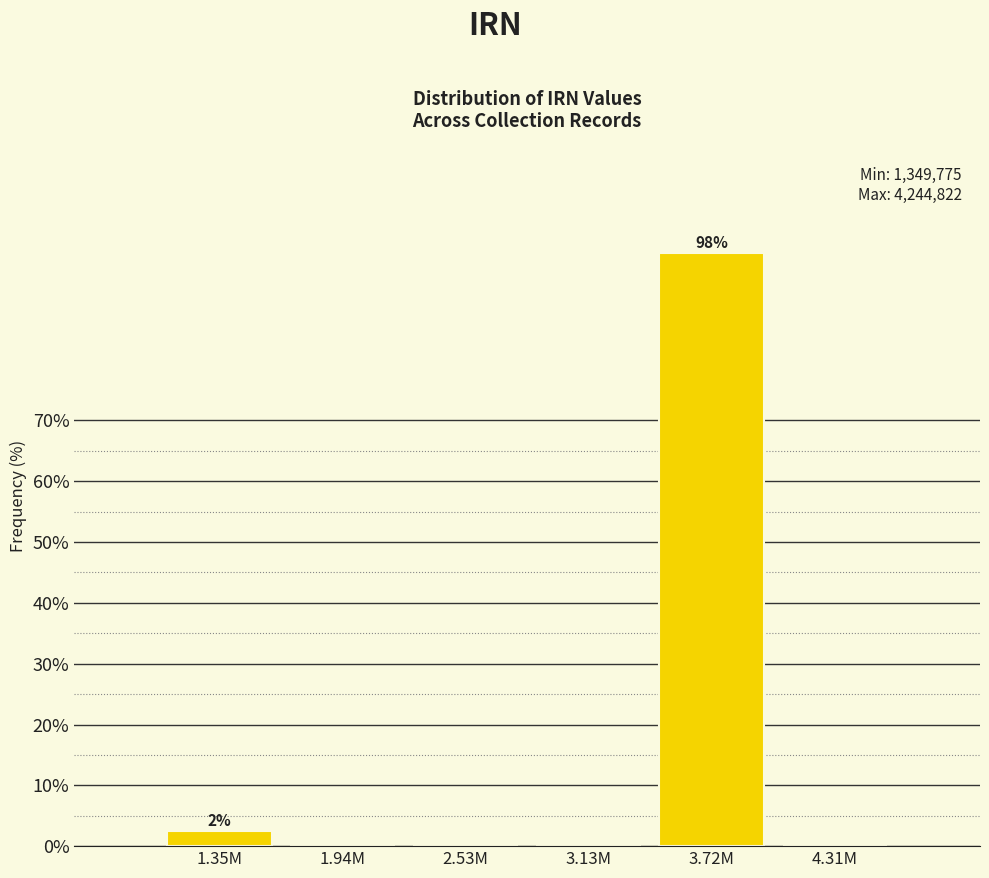

Reading right to left, extract all data points from this chart.

4.31M=0.0	3.72M=97.5	3.13M=0.0	2.53M=0.0	1.94M=0.0	1.35M=2.5